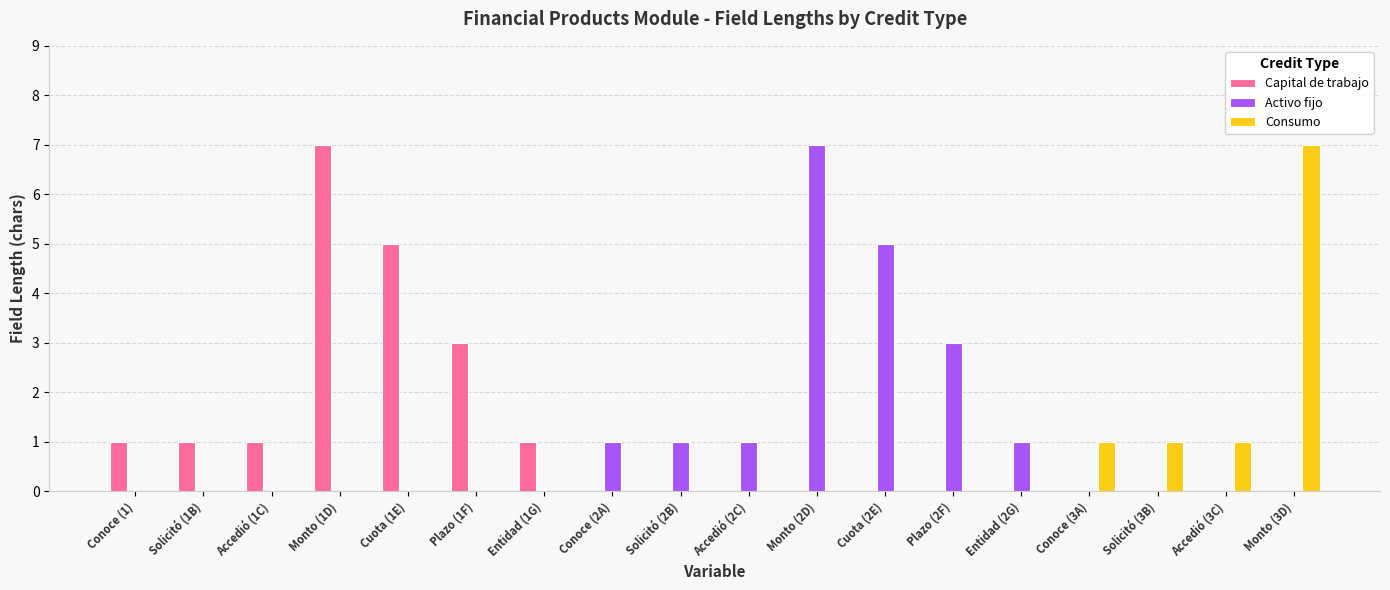

What is the maximum value for Activo fijo?

7